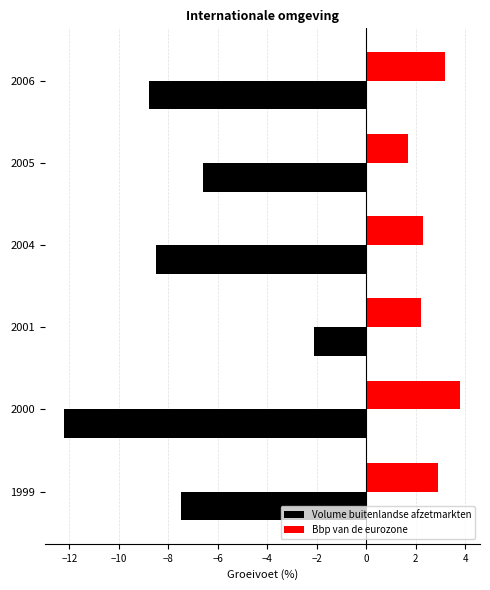

Rank the series at 2000 from lowest to highest value.

Volume buitenlandse afzetmarkten, Bbp van de eurozone